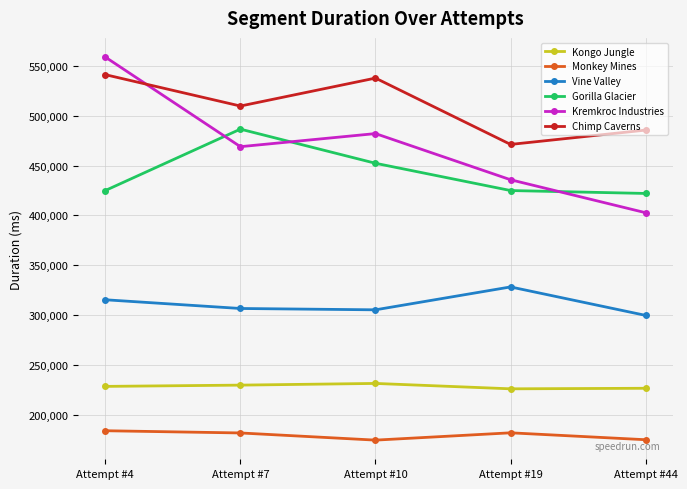

True or false: Gorilla Glacier and Monkey Mines intersect in this chart.

False